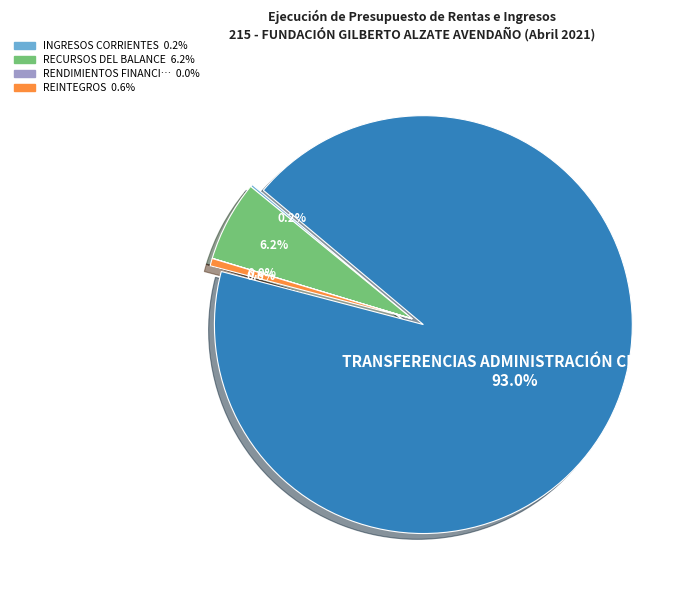

Is there any slice that represents more than half of the pie?

Yes